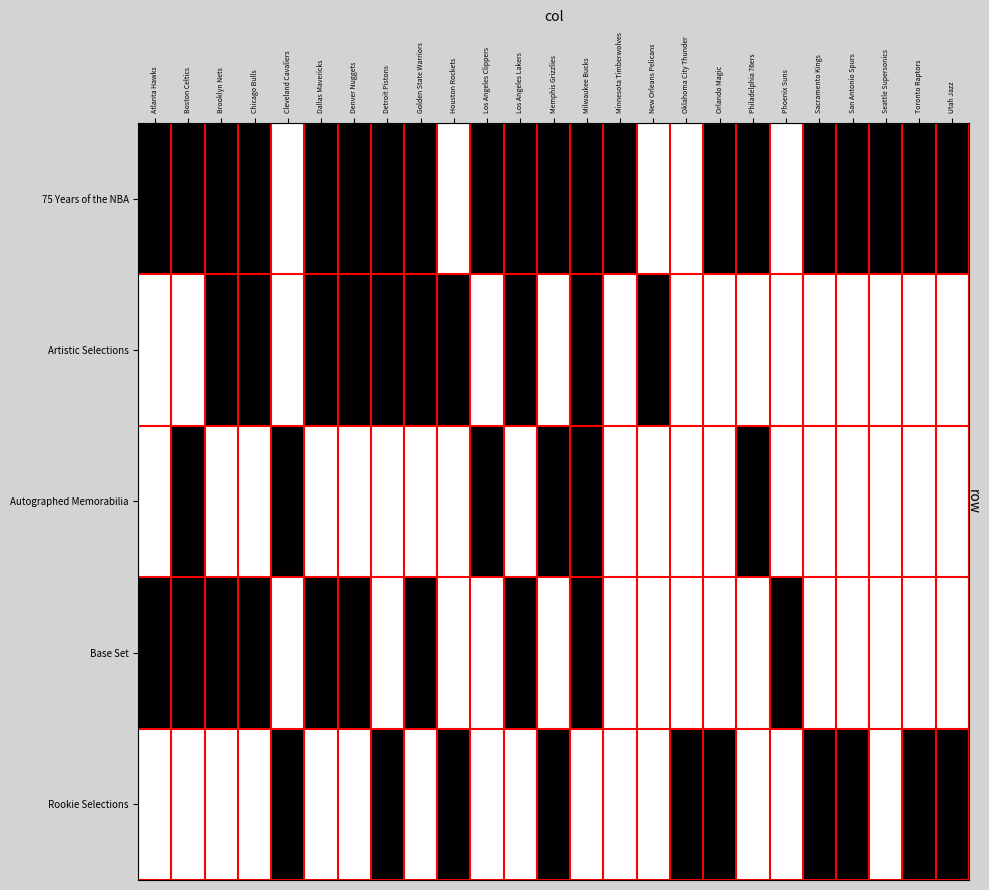

What is the maximum value shown in the chart?

1